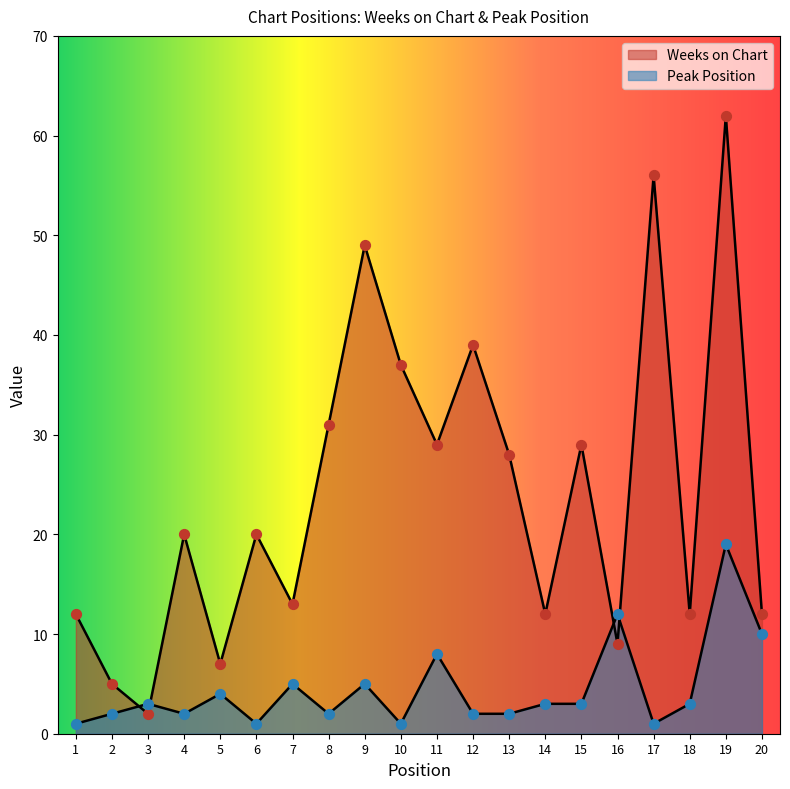

Which series contains the highest Y value?

Weeks on Chart